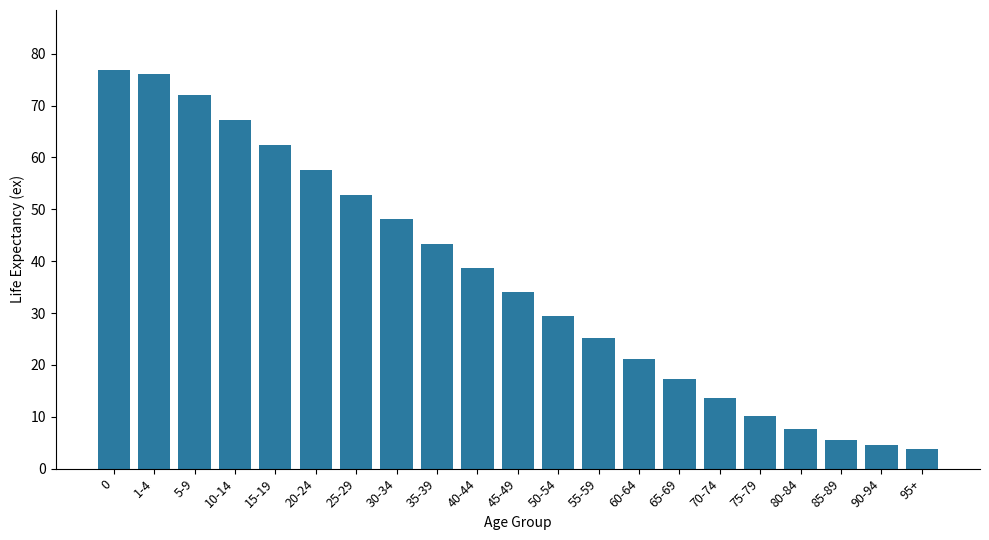

What is the difference between the values at 15-19 and 55-59?

37.3